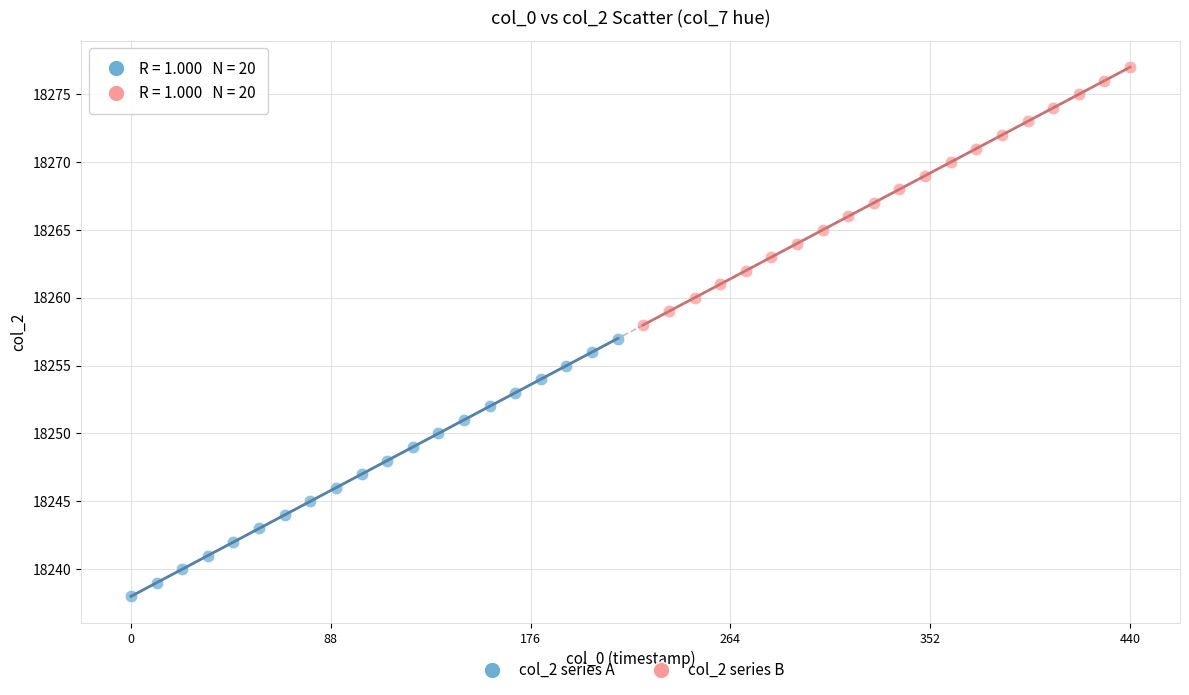

What are all the series names shown in the legend?

col_2 series A, col_2 series B